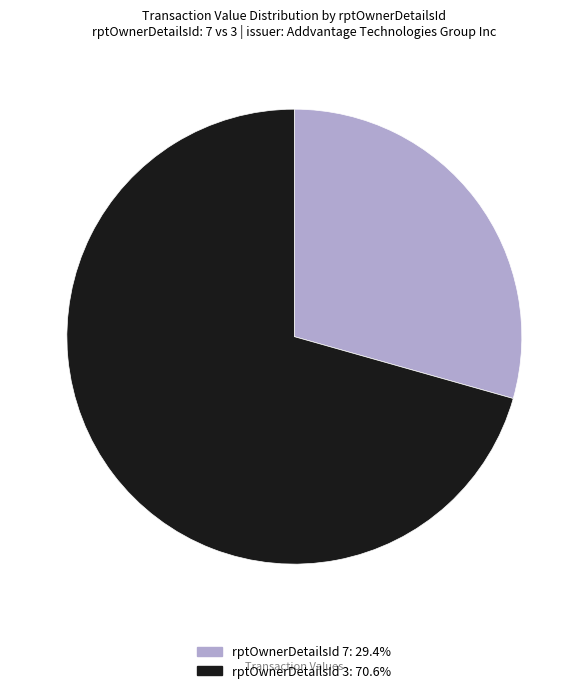

Does any single category account for the majority?

Yes